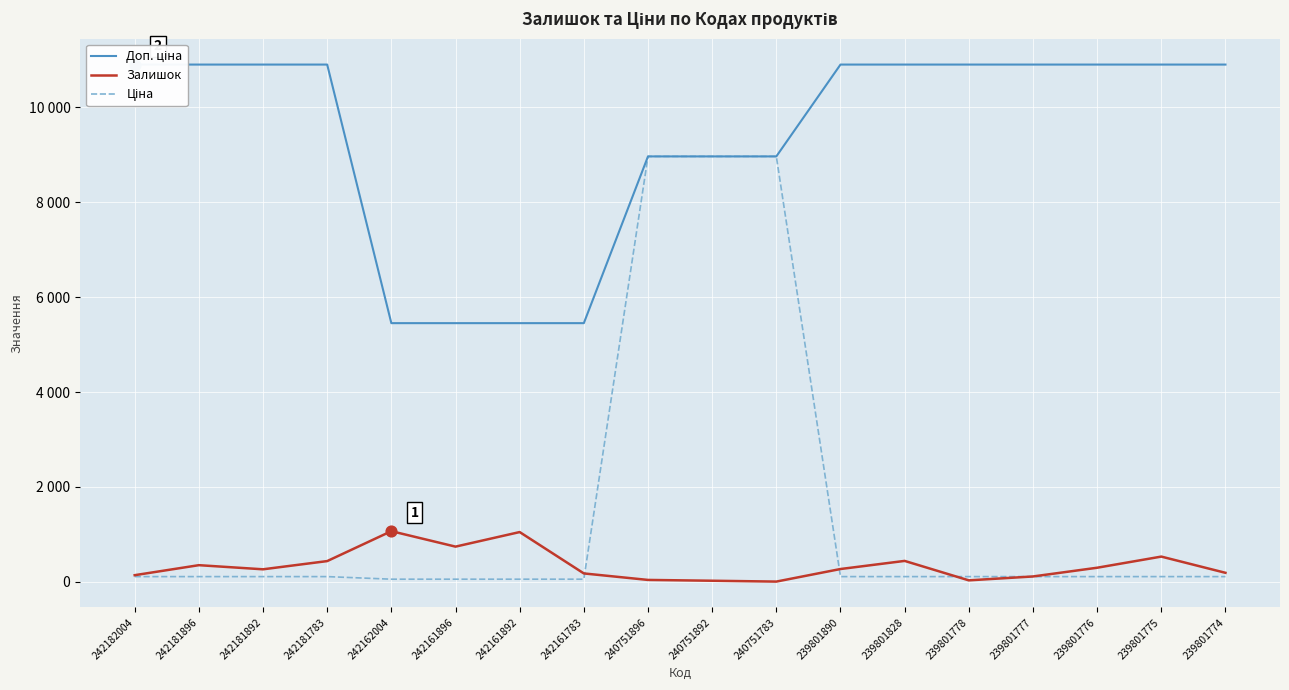

At how many categories does at least one series exceed 8113?

14